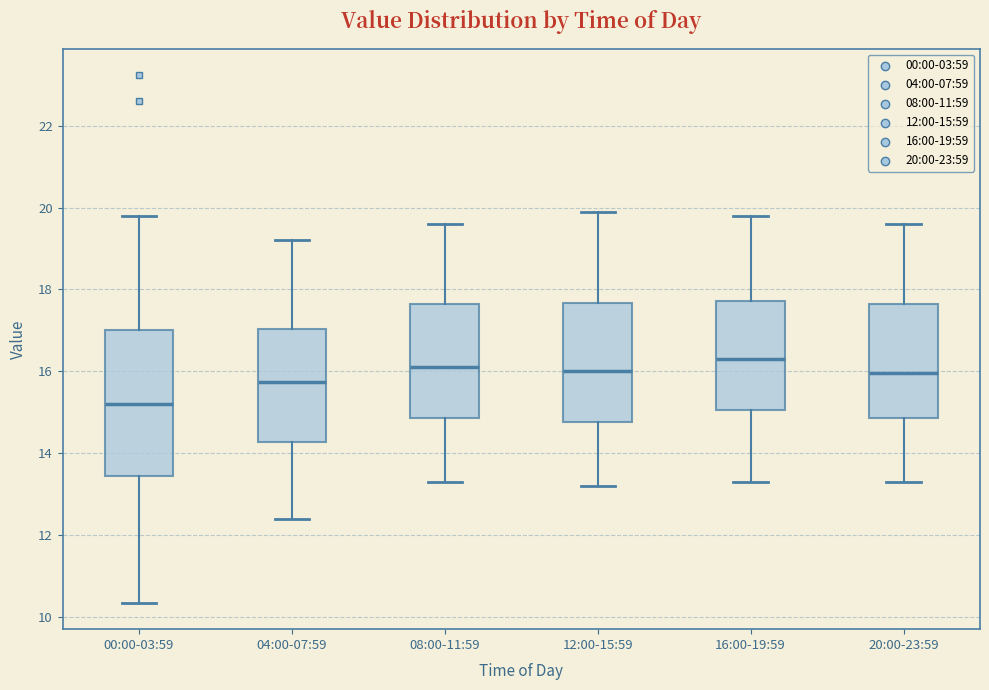

Reading left to right, transcribe this box plot: for each box, give where its median line is, the range the box spans, and where its two whiskers end, as read against the y-axis. The values are not printed on the chart, so give them approximately, as read against the axis.

00:00-03:59: median 15.2, box 13.4 to 17.0, whiskers 10.4 to 19.8
04:00-07:59: median 15.8, box 14.2 to 17.0, whiskers 12.4 to 19.2
08:00-11:59: median 16.2, box 14.8 to 17.6, whiskers 13.4 to 19.6
12:00-15:59: median 16.0, box 14.8 to 17.6, whiskers 13.2 to 20.0
16:00-19:59: median 16.4, box 15.0 to 17.8, whiskers 13.4 to 19.8
20:00-23:59: median 16.0, box 14.8 to 17.6, whiskers 13.4 to 19.6